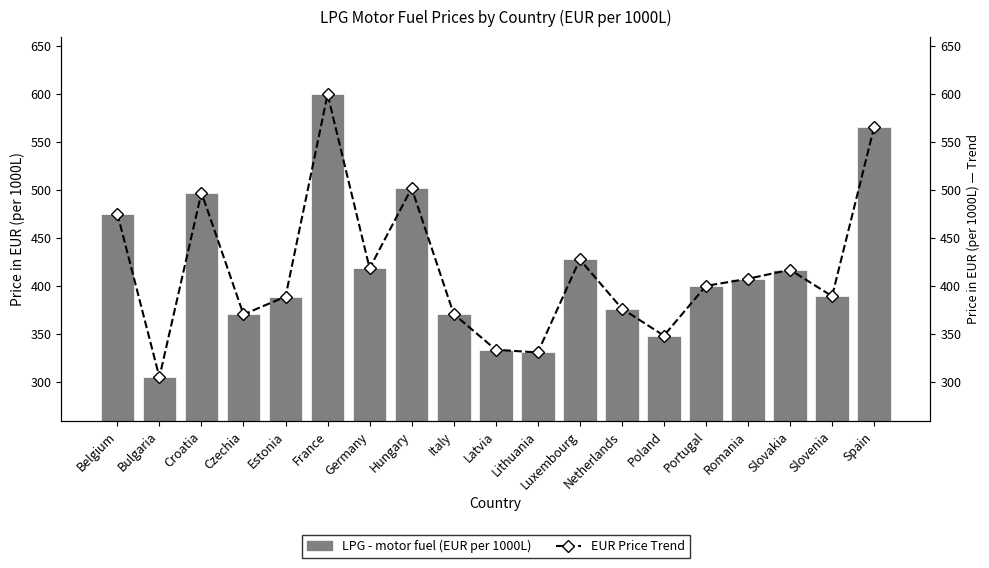

What is the sum of all LPG - motor fuel (EUR per 1000L) values?

7919.9